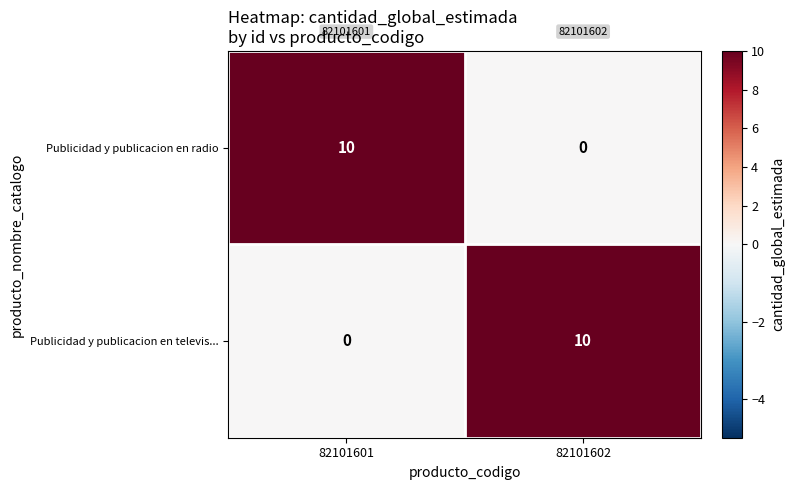

Count the number of categories in the chart.

2